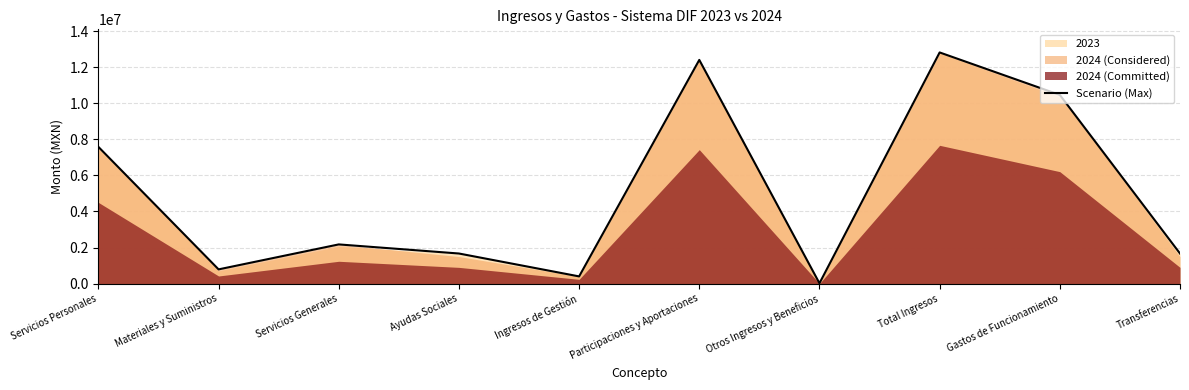

What is the label of the 4th point from the left?

Ayudas Sociales